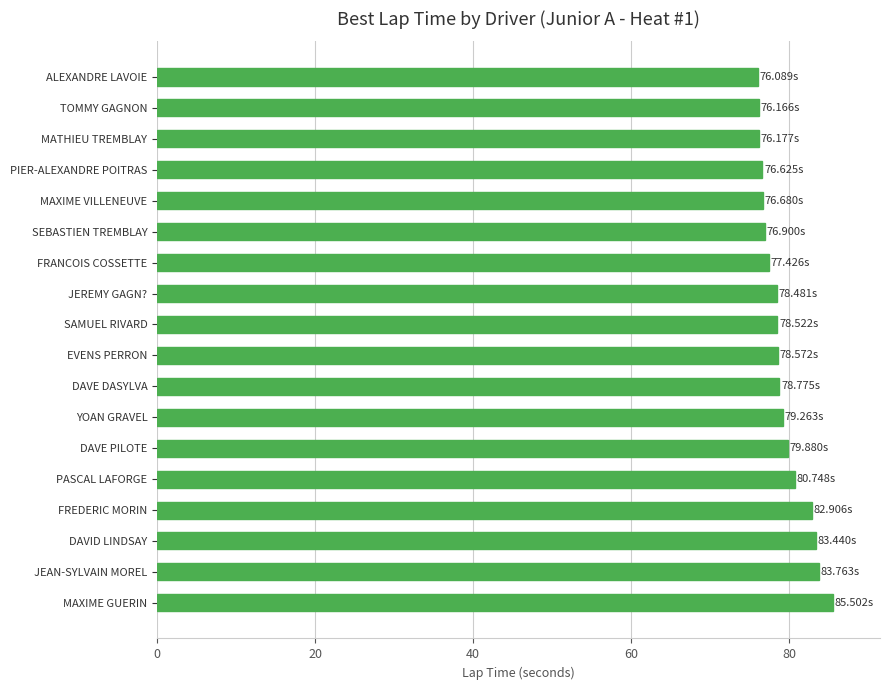

Approximately how many times larger is the value at YOAN GRAVEL compared to FREDERIC MORIN?

1.0